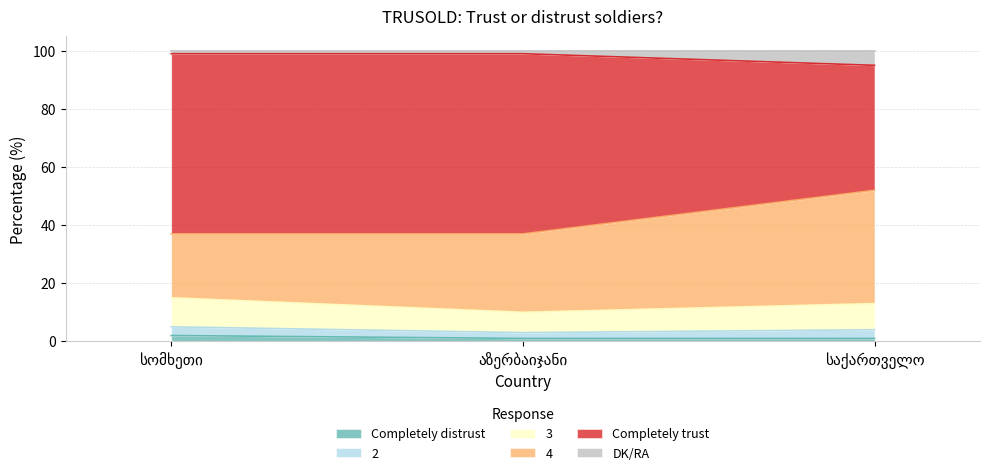

What are all the series names shown in the legend?

Completely distrust, 2, 3, 4, Completely trust, DK/RA